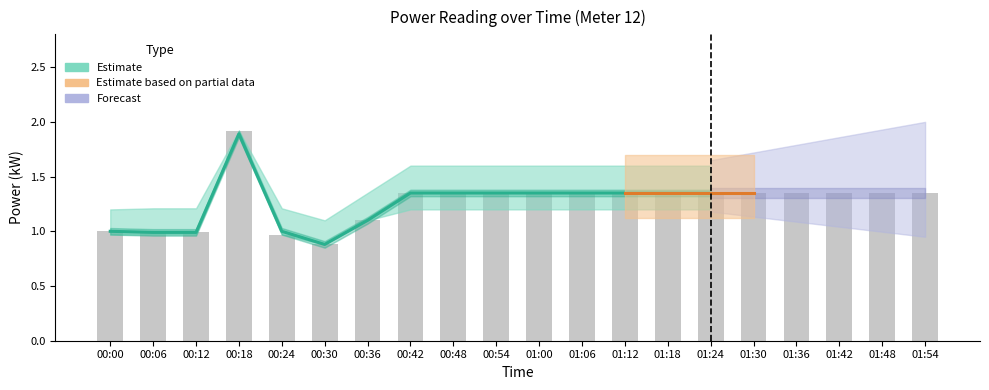

At which label does power_lower first exceed 1?

00:18